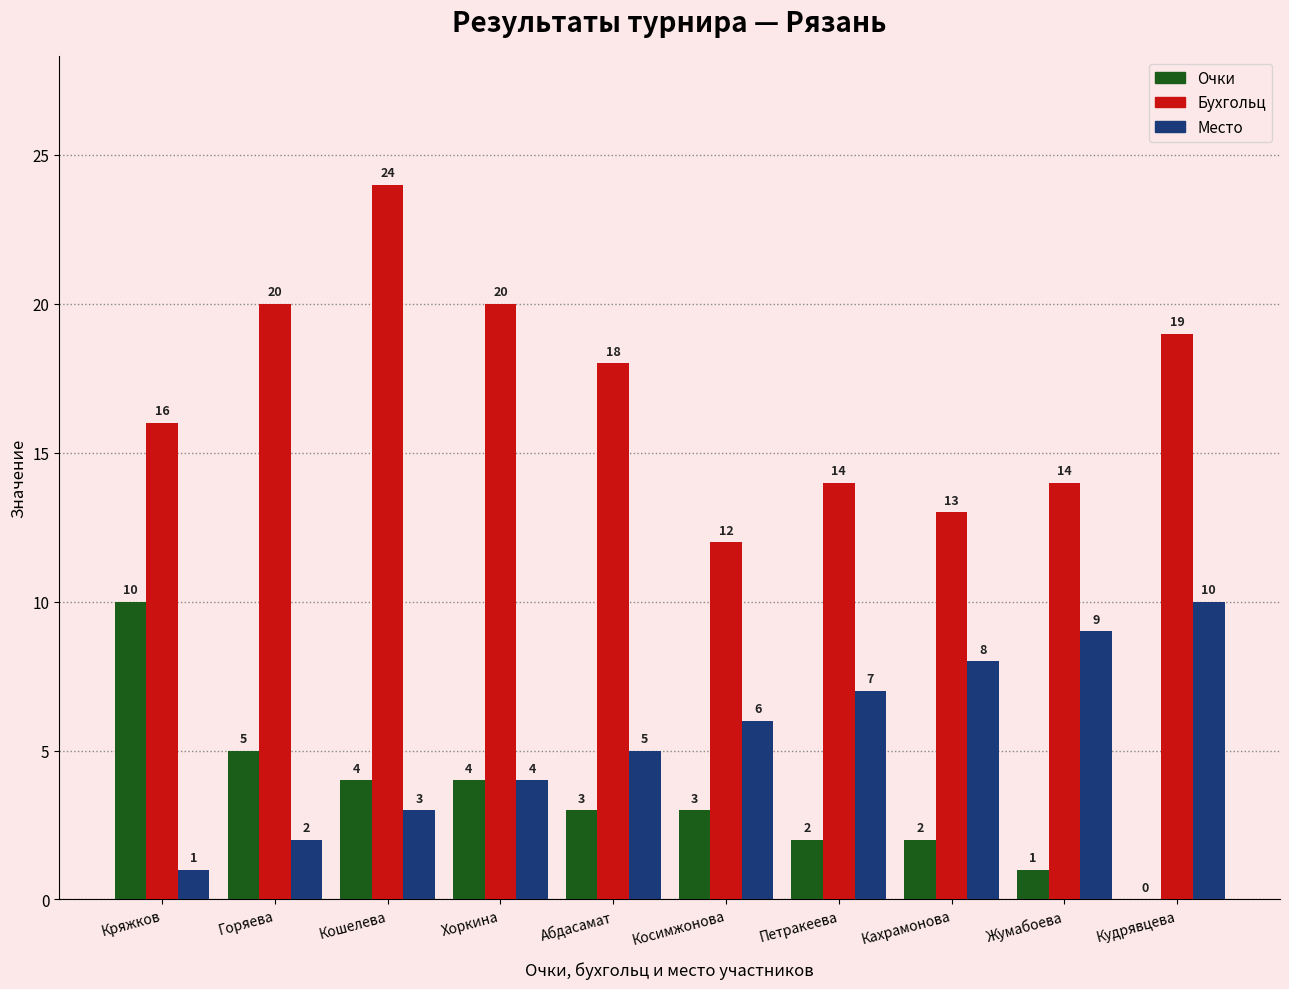

Count the number of data series in this chart.

3